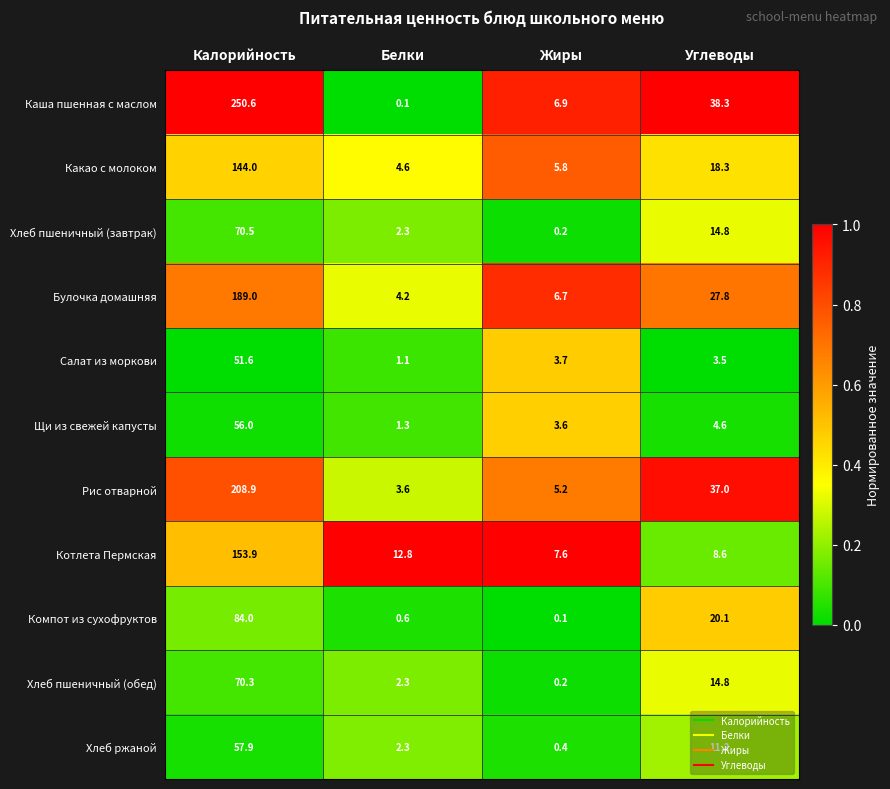

Which category has the highest value in the Хлеб пшеничный (завтрак) series?

Калорийность